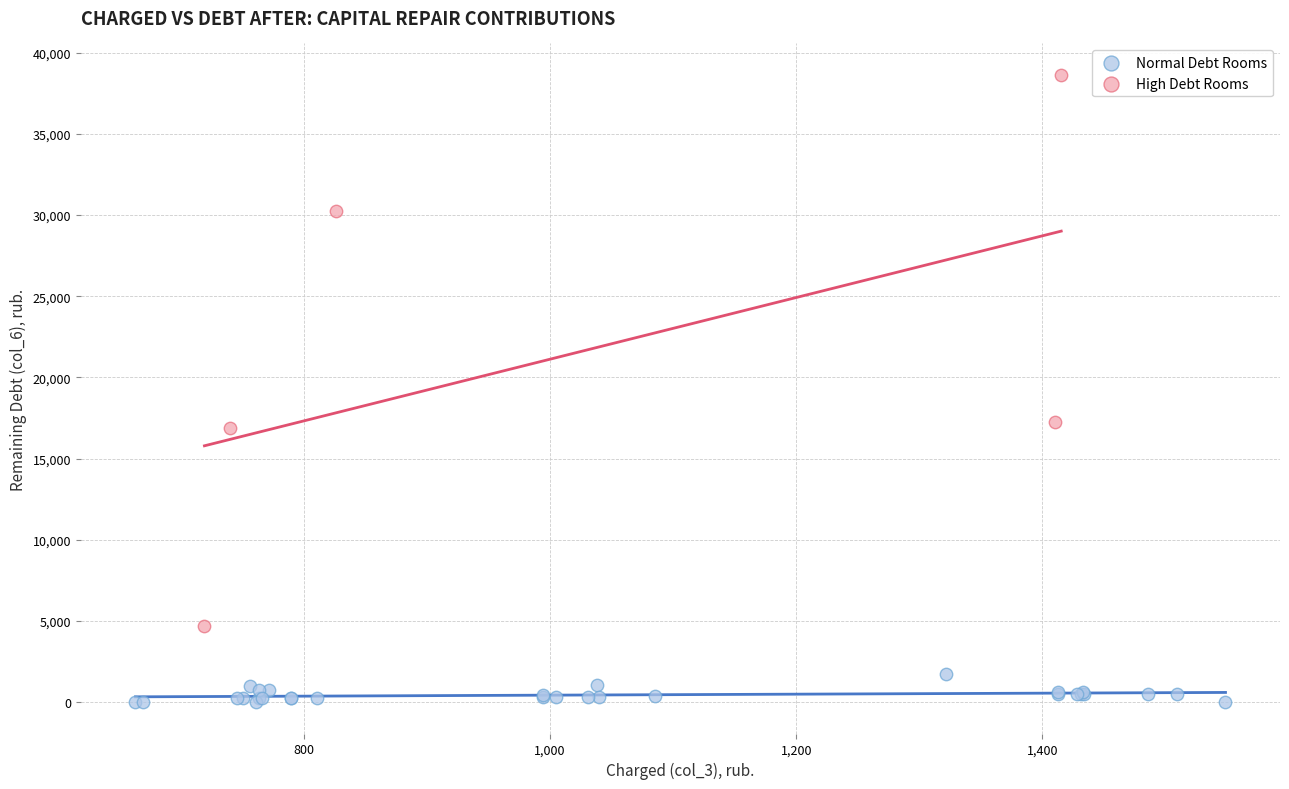

Which series reaches the minimum Y coordinate?

Normal Debt Rooms